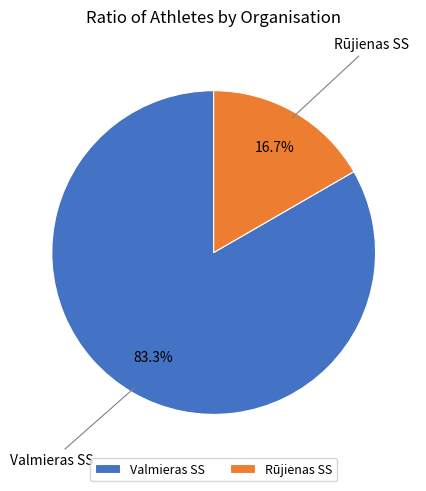

How many segments does this pie chart have?

2